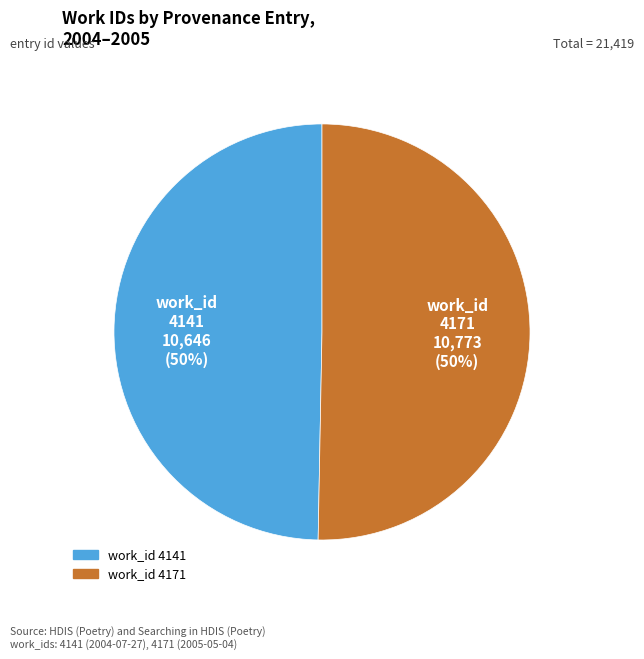

How many segments does this pie chart have?

2